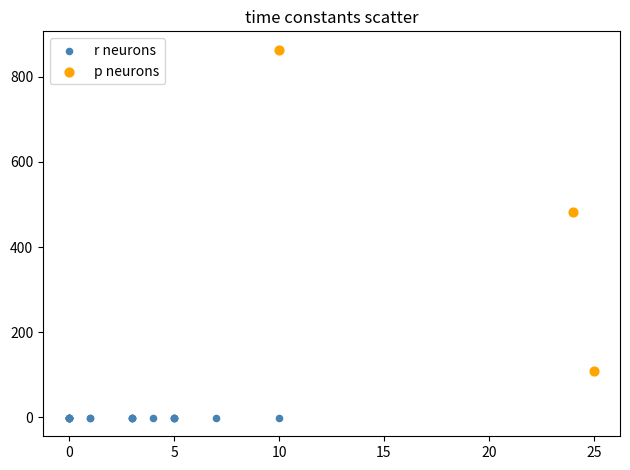

Which series reaches the minimum Y coordinate?

r neurons